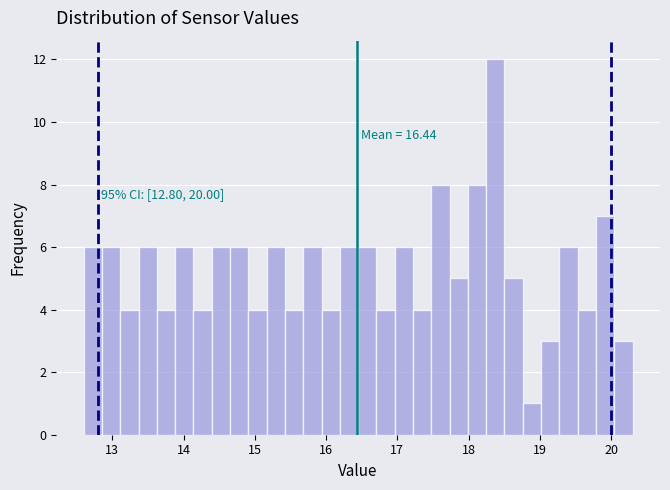

Around what value on the x-axis is the tallest bar? Give the approximate position of its centre, as read against the axis.

18.4